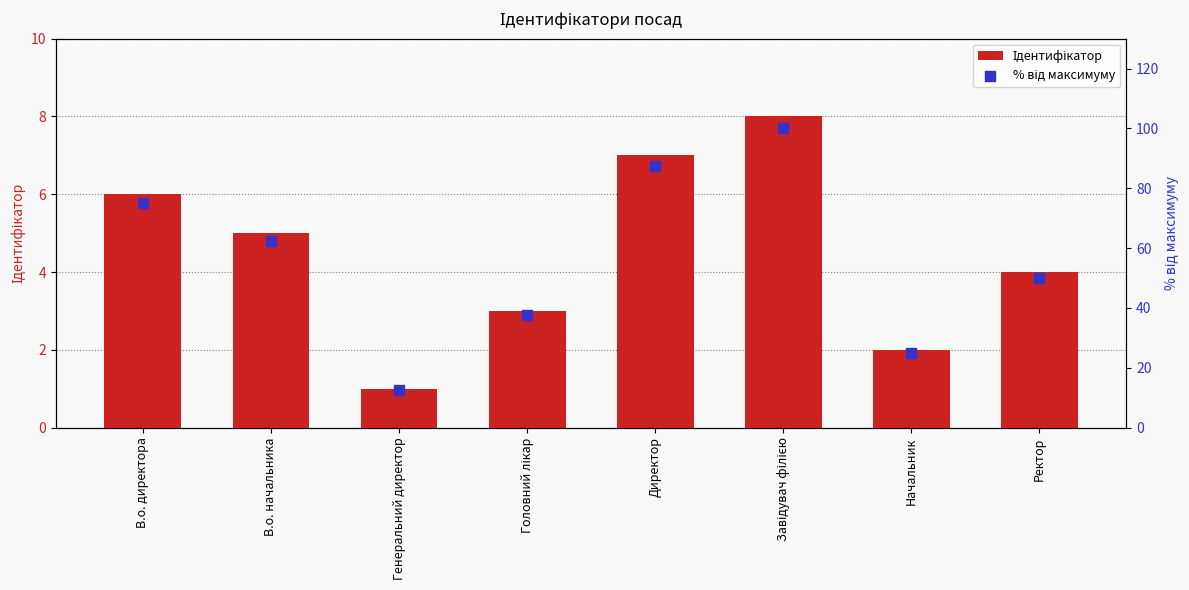

What are all the series names shown in the legend?

Ідентифікатор, % від максимуму